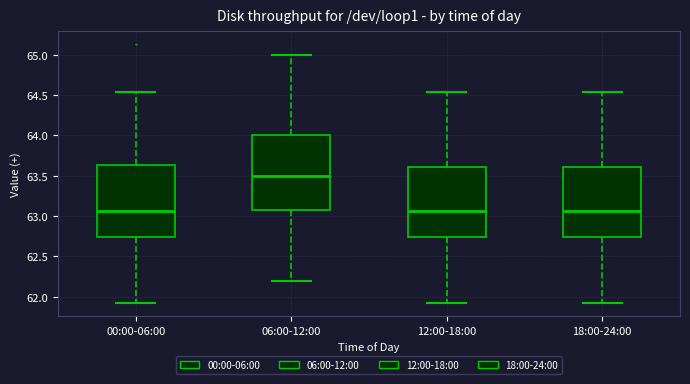

Where is the upper edge of the box for 00:00-06:00 on the y-axis? The values are not printed on the chart, so give them approximately, as read against the axis.

63.65